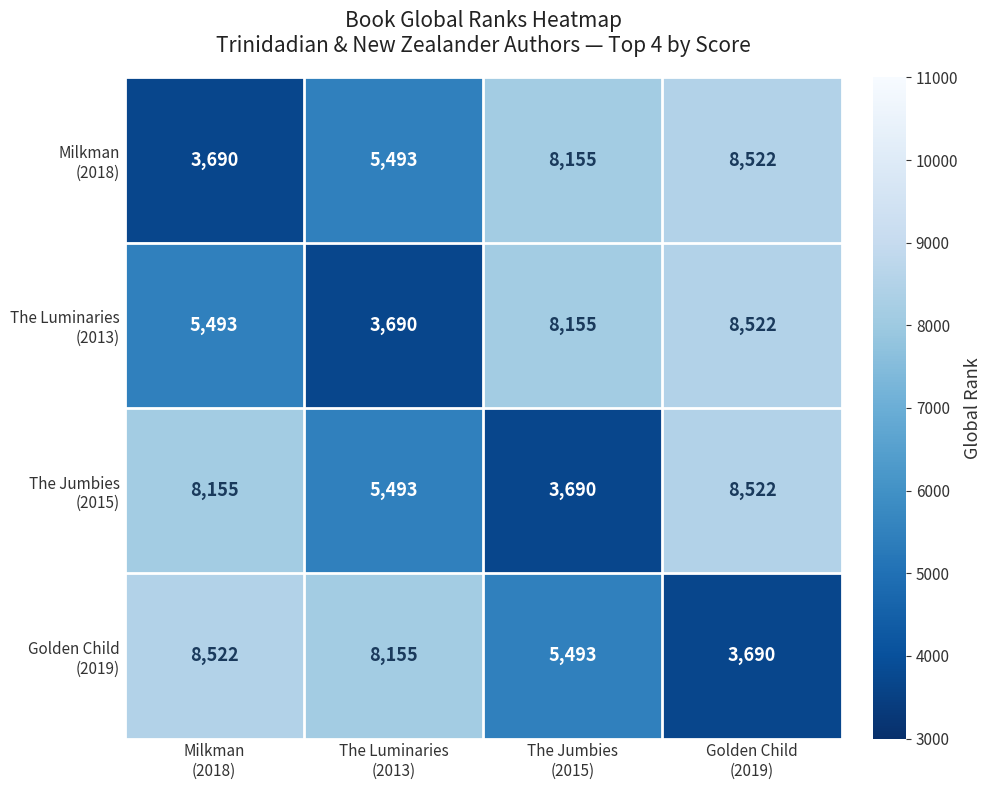

How many series are shown in this chart?

4